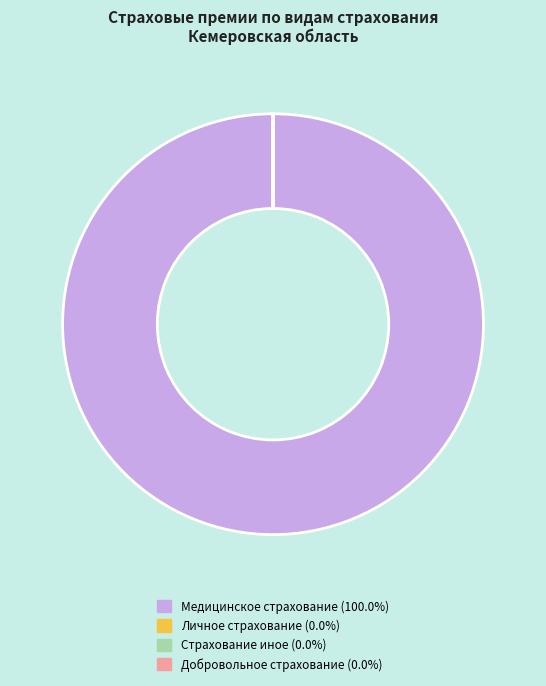

Does any single category account for the majority?

Yes